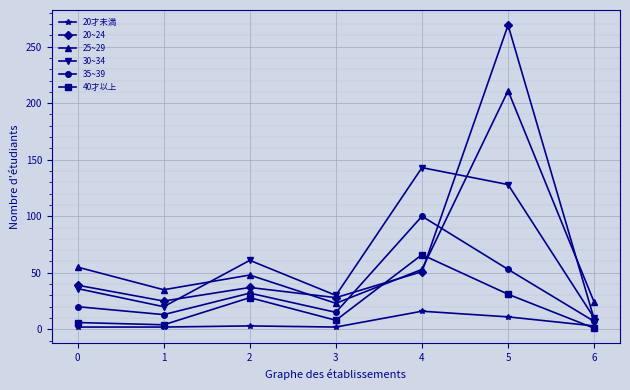

At which category is the sum across all series the highest?

5